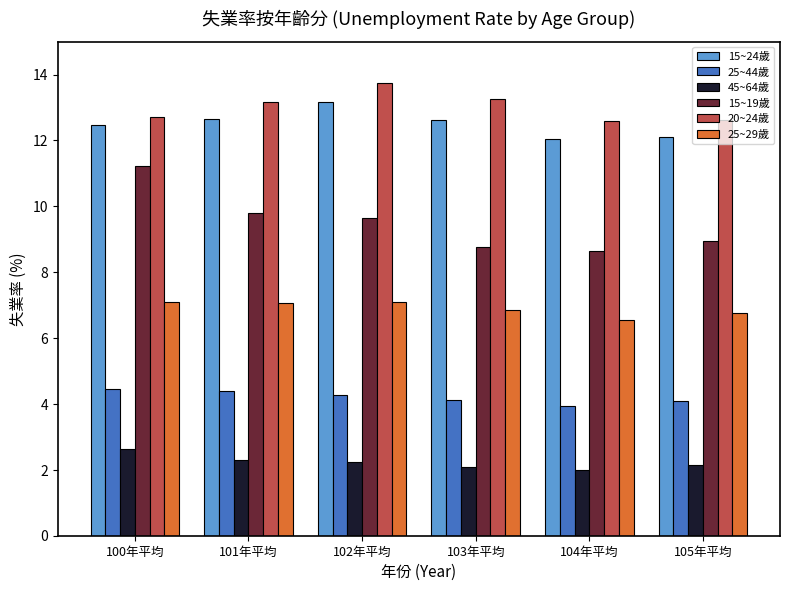

What is the label of the 3rd bar from the left?

102年平均